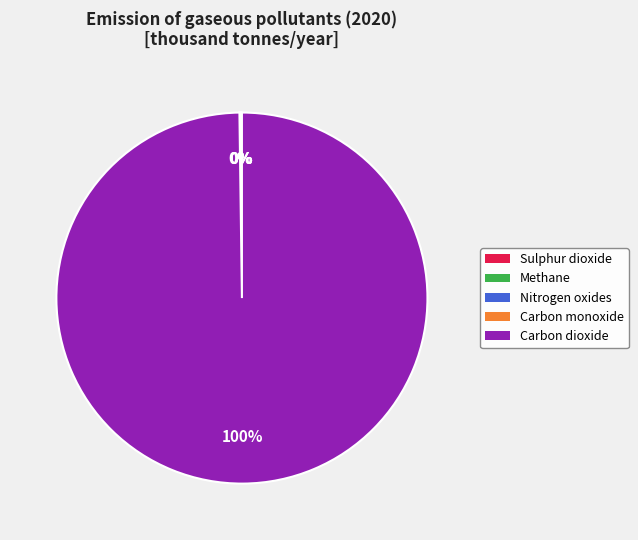

To the nearest percent, what is the average slice percentage?

20%